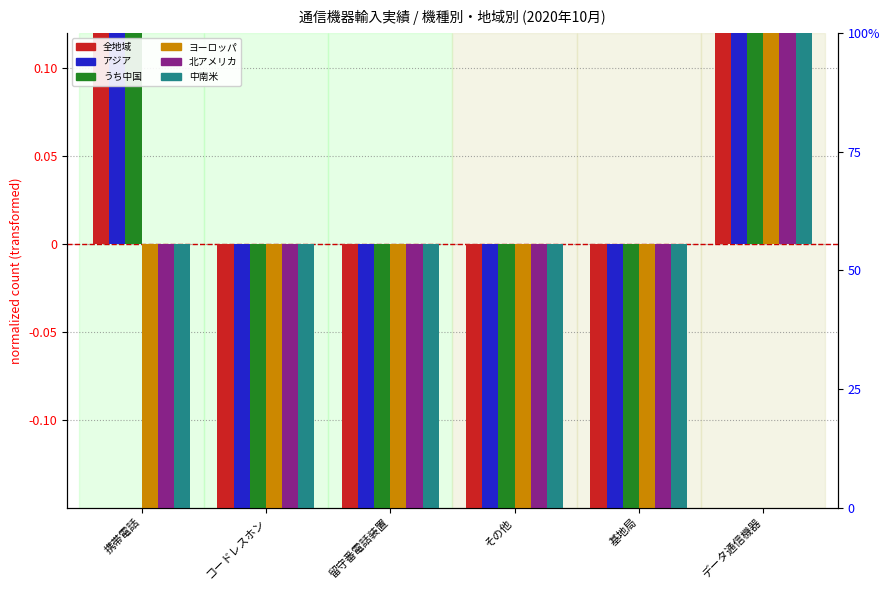

Reading right to left, transcribe all the data shown in this chart.

全地域: 2.9	-1.0	-0.9	-1.0	-0.9	1.0
アジア: 2.9	-1.0	-0.9	-1.0	-0.9	1.0
うち中国: 1.8	-1.0	-1.0	-1.0	-0.9	2.0
ヨーロッパ: 5.0	-1.0	-1.0	-1.0	-1.0	-1.0
北アメリカ: 5.0	-1.0	-1.0	-1.0	-1.0	-1.0
中南米: 5.0	-1.0	-1.0	-1.0	-1.0	-1.0